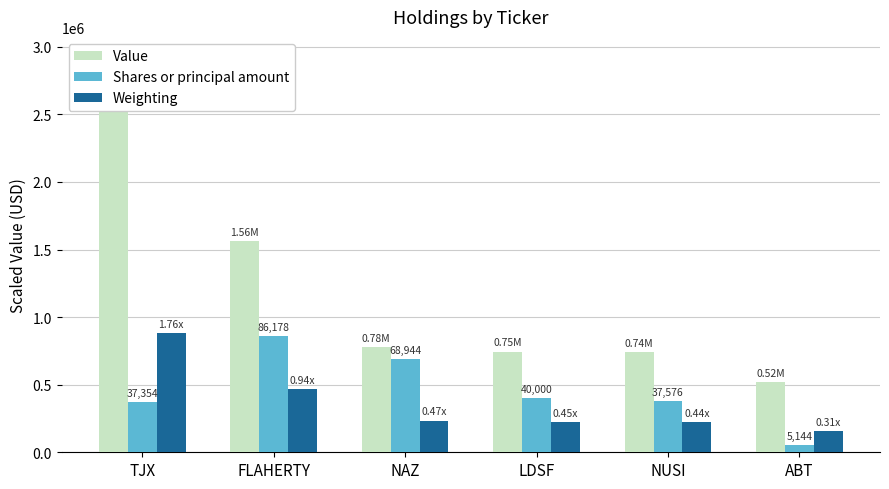

Count the number of data series in this chart.

3